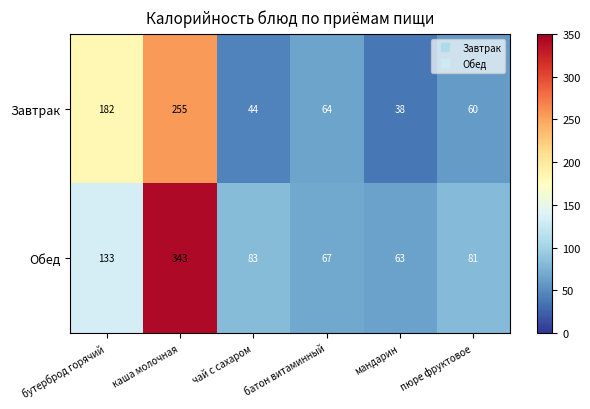

Which series has the largest total across all categories?

Обед